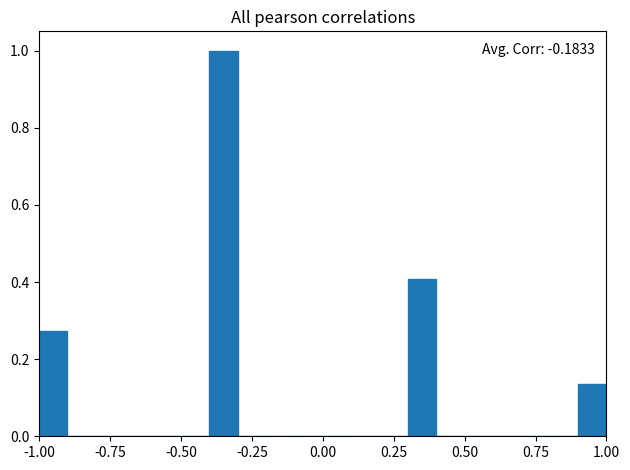

Read against the x-axis, roughly where is the centre of the tallest bar?

-0.35